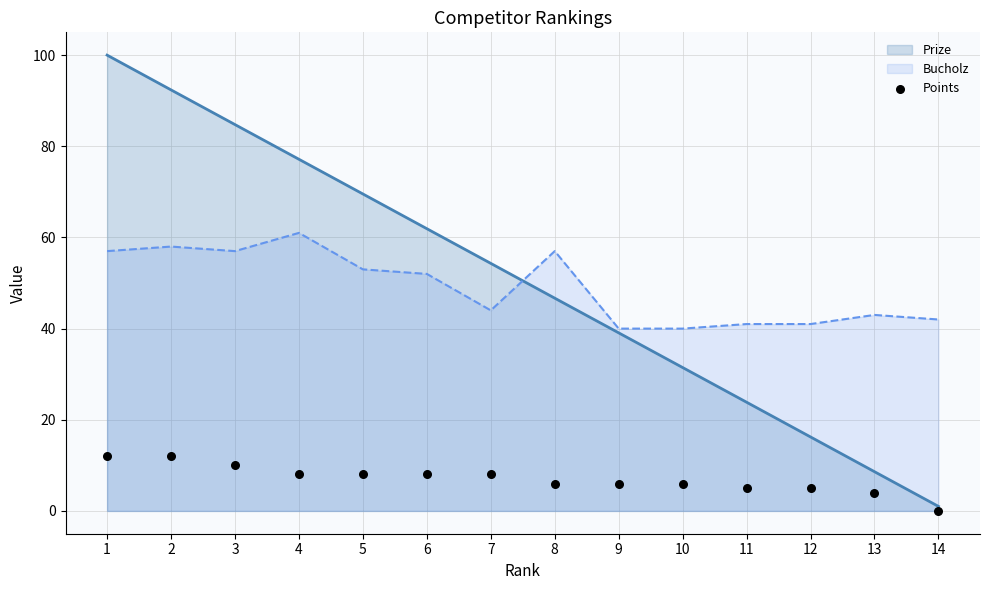

What is the ratio of the value at 3 to the value at 1?

0.8